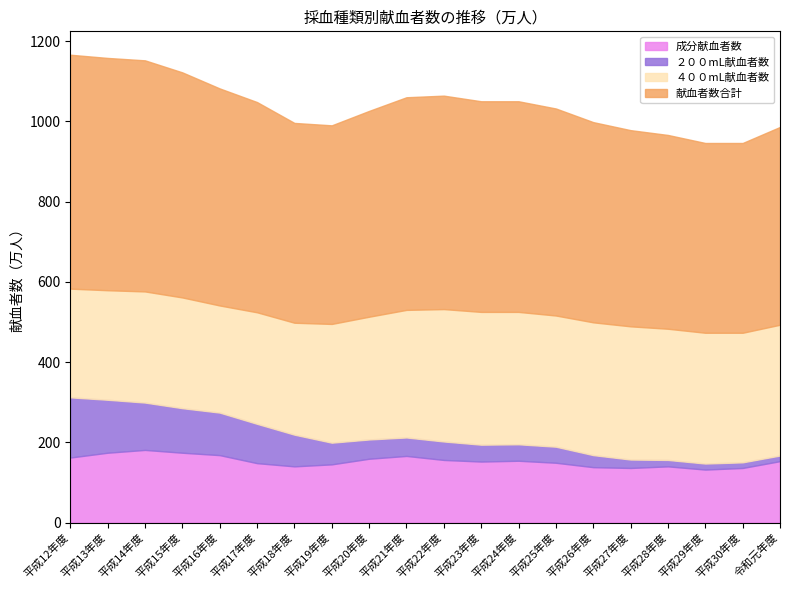

Is it true that ２００mL献血者数 equals 20 at 令和元年度?

False